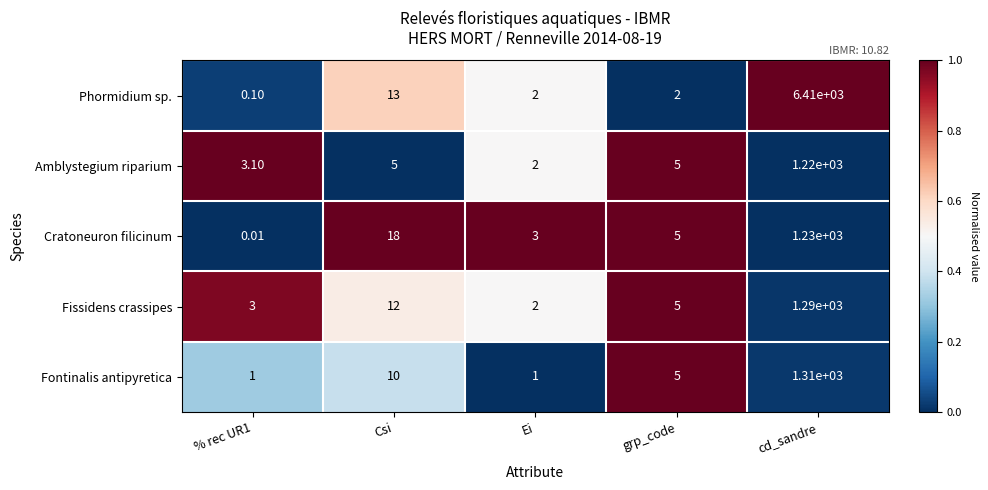

Which category has the highest value in the Phormidium sp. series?

cd_sandre